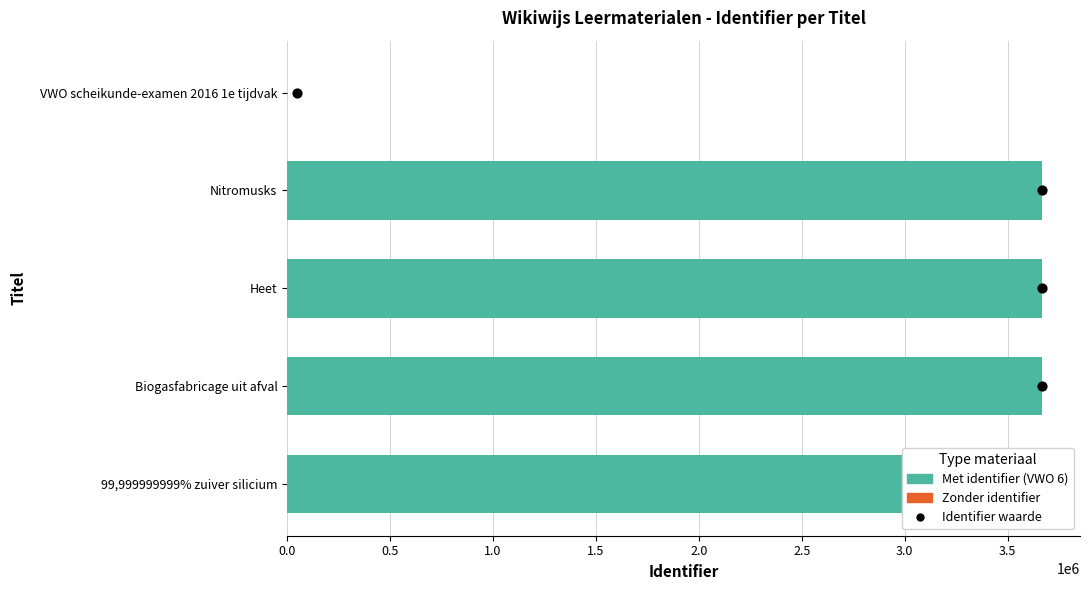

Between 2.0 and 0.0, which is larger?

2.0